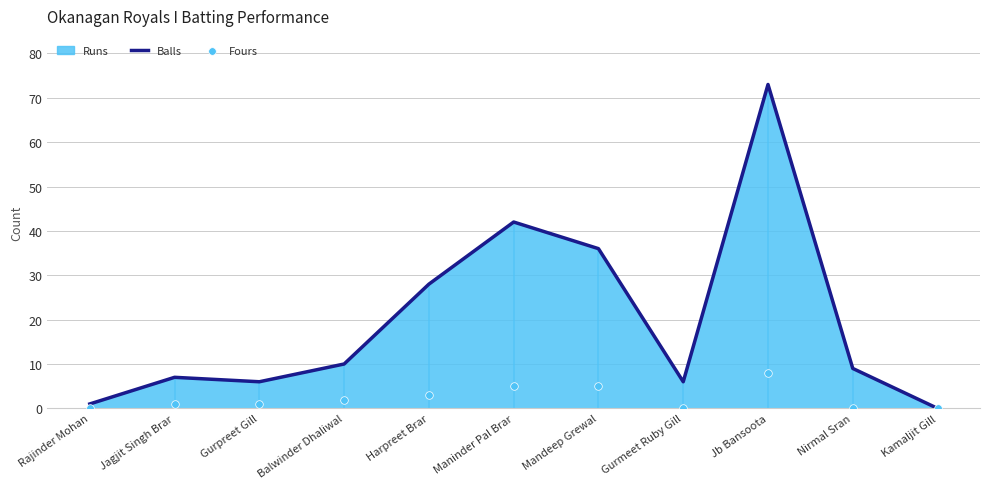

Which series reaches the maximum Y coordinate?

Balls